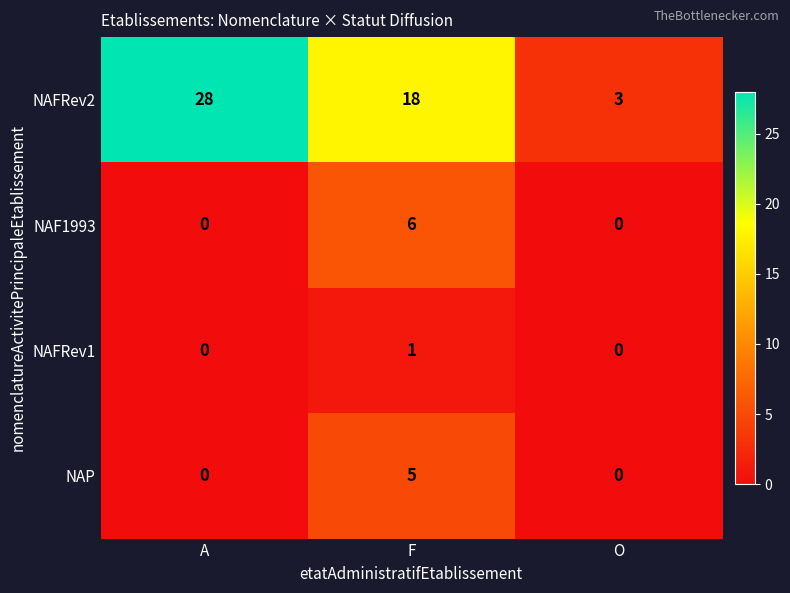

At which label does NAP reach its peak?

F